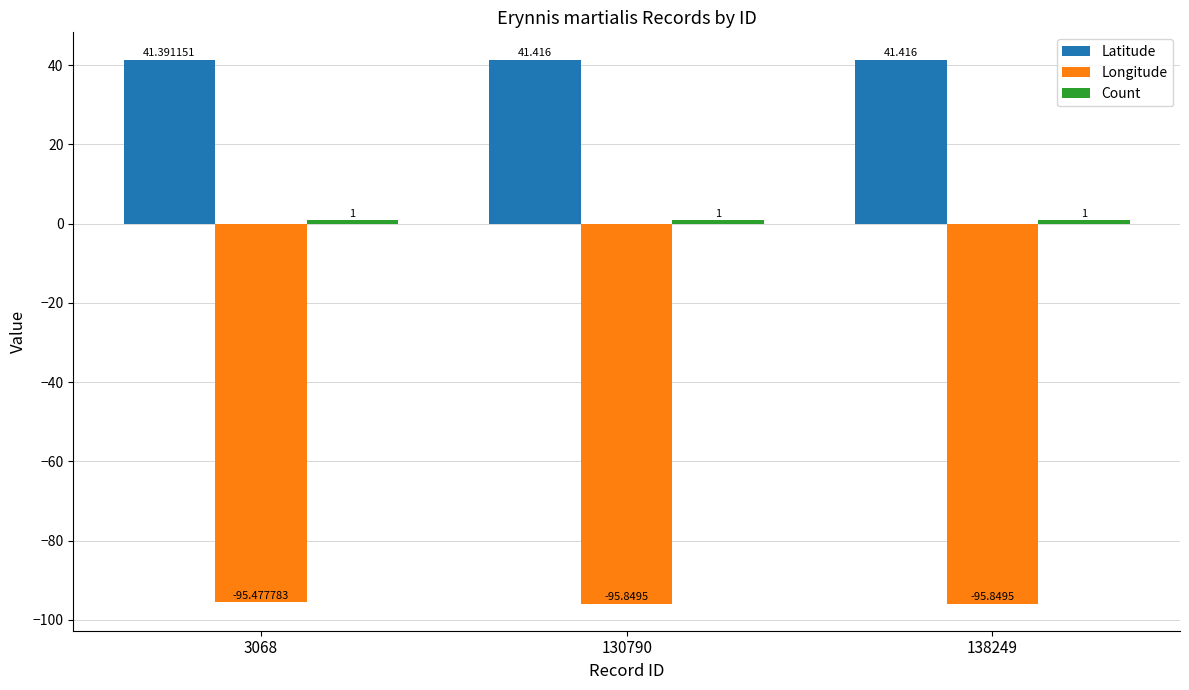

Which series has the widest spread of values?

Longitude